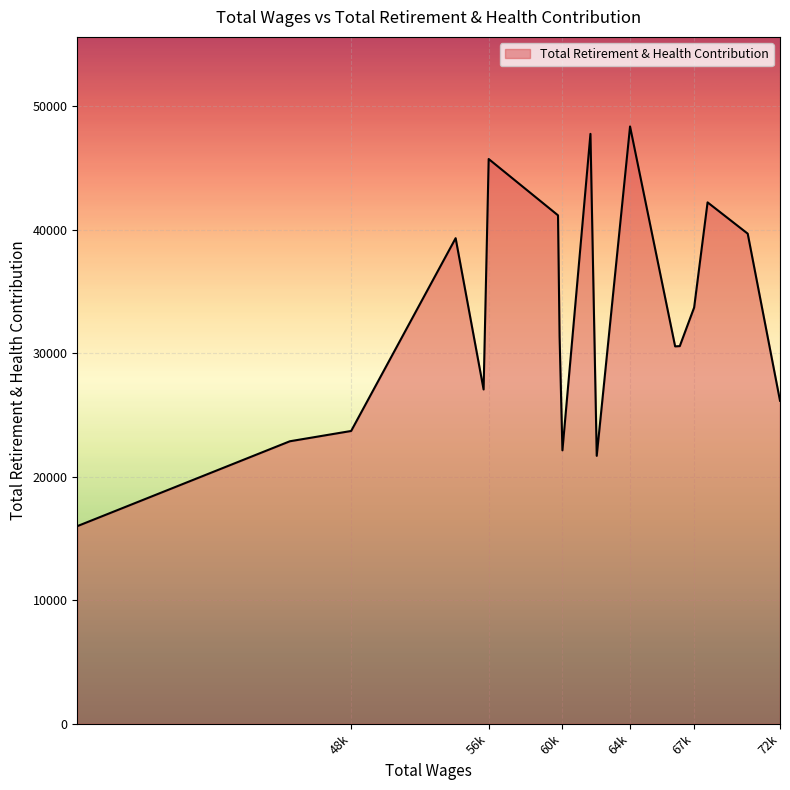

The chart shows a value of 31944 at 61904.0. True or false?

False